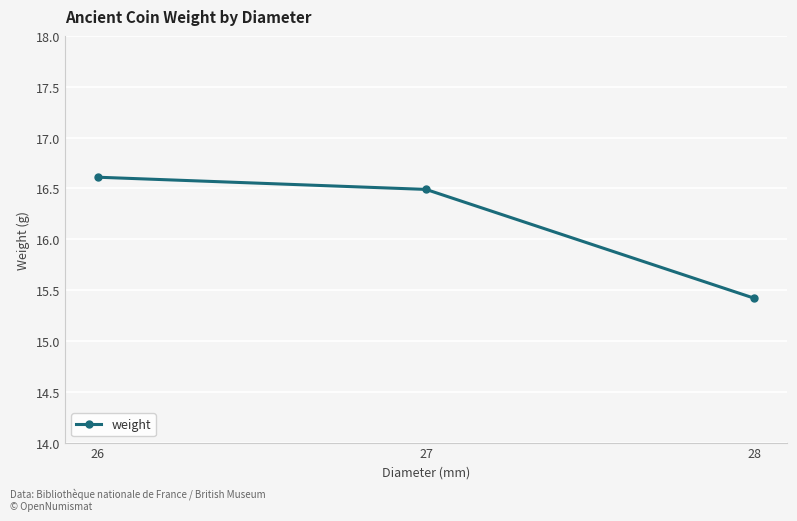

What is the greatest value displayed?

16.6